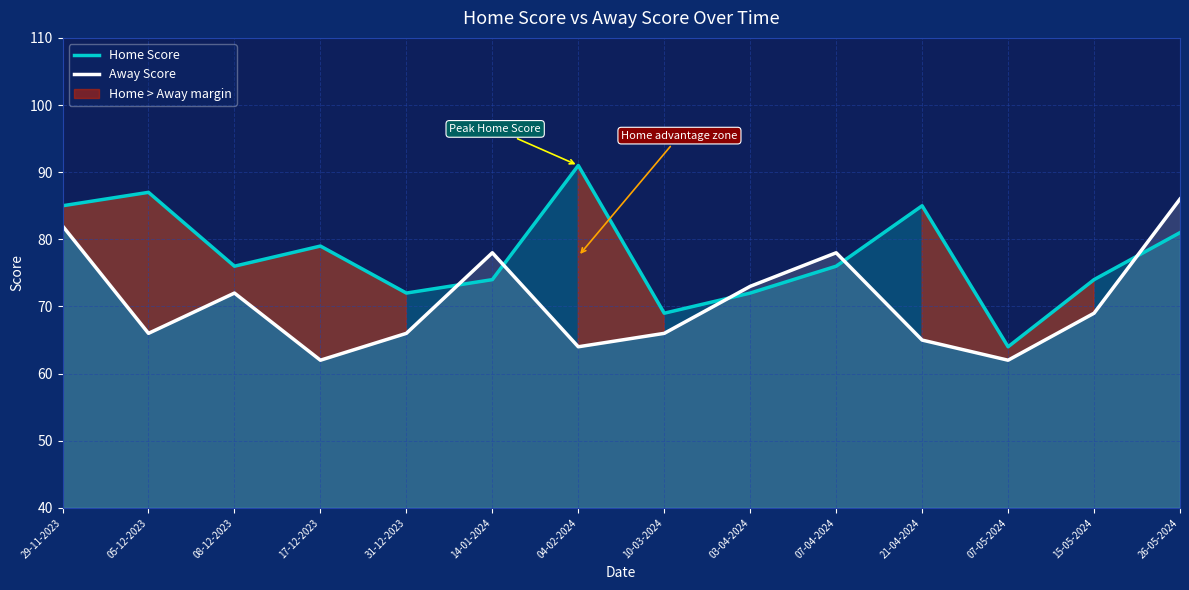

True or false: Away Score has more than 0 interior local peaks.

True